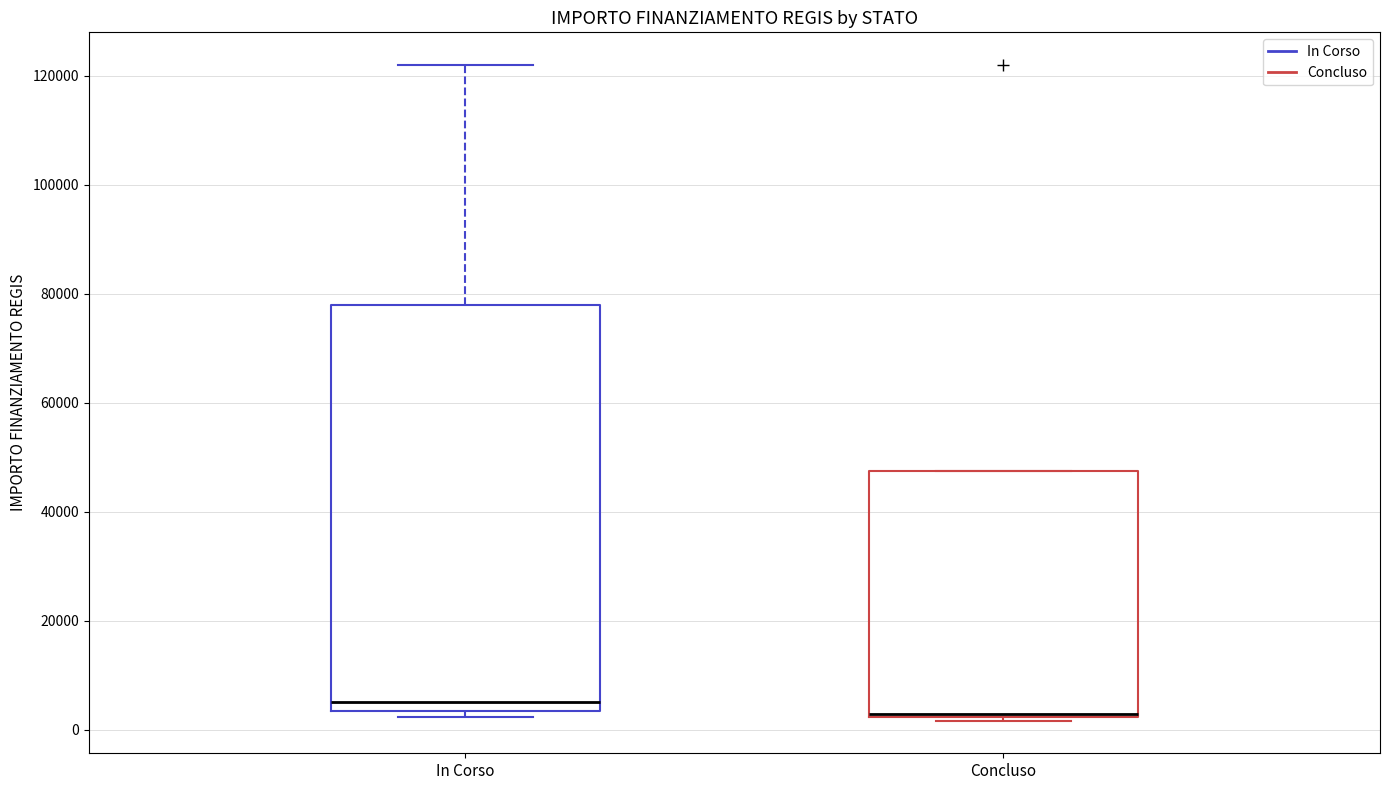

Comparing the boxes themselves (not the whiskers), which one is the tallest?

In Corso